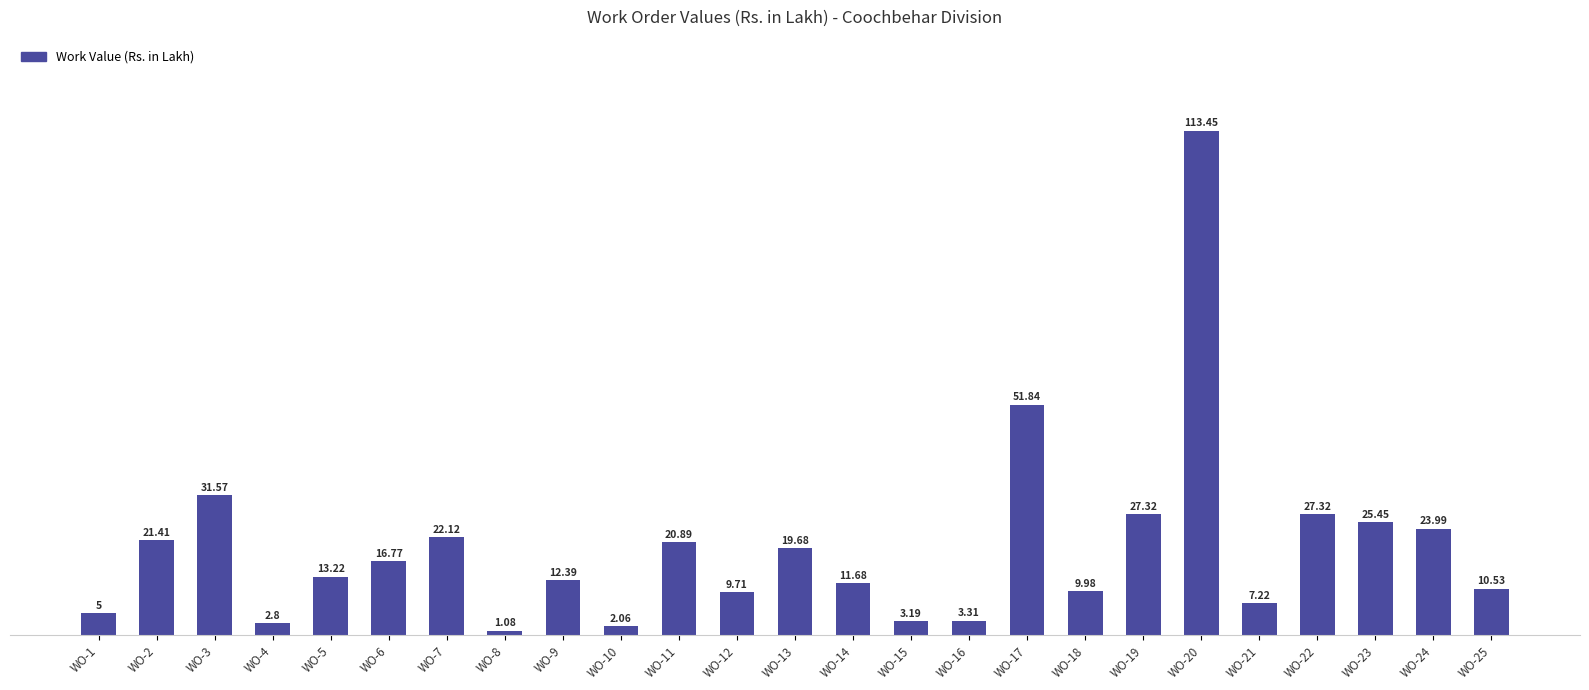

What is the difference between the maximum and minimum values?

112.4